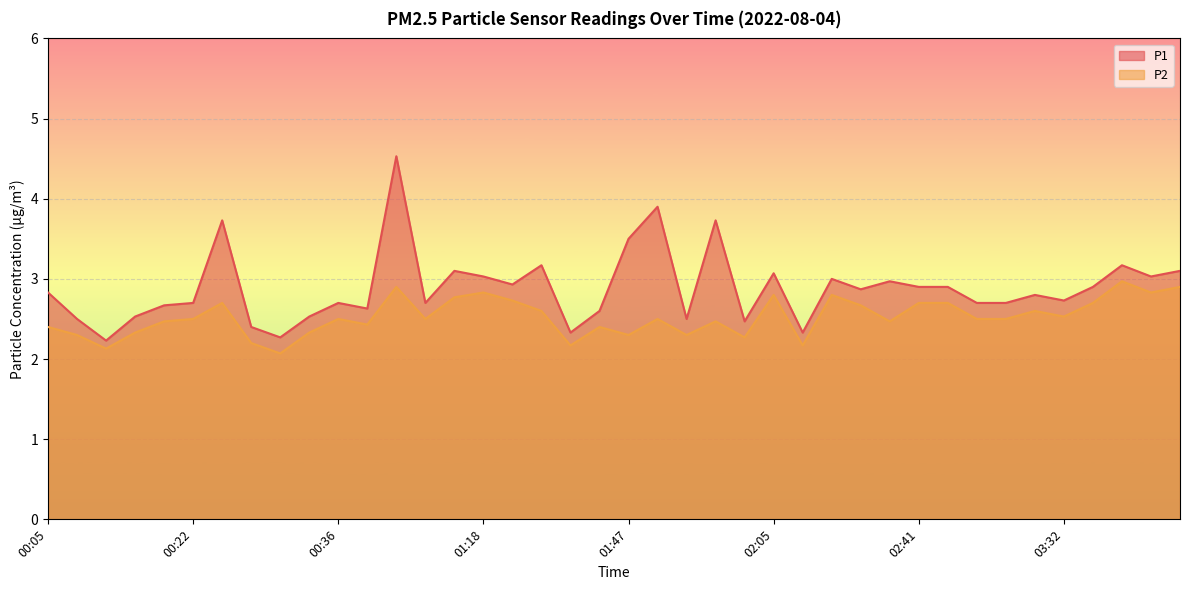

How many lines are shown in the chart?

2